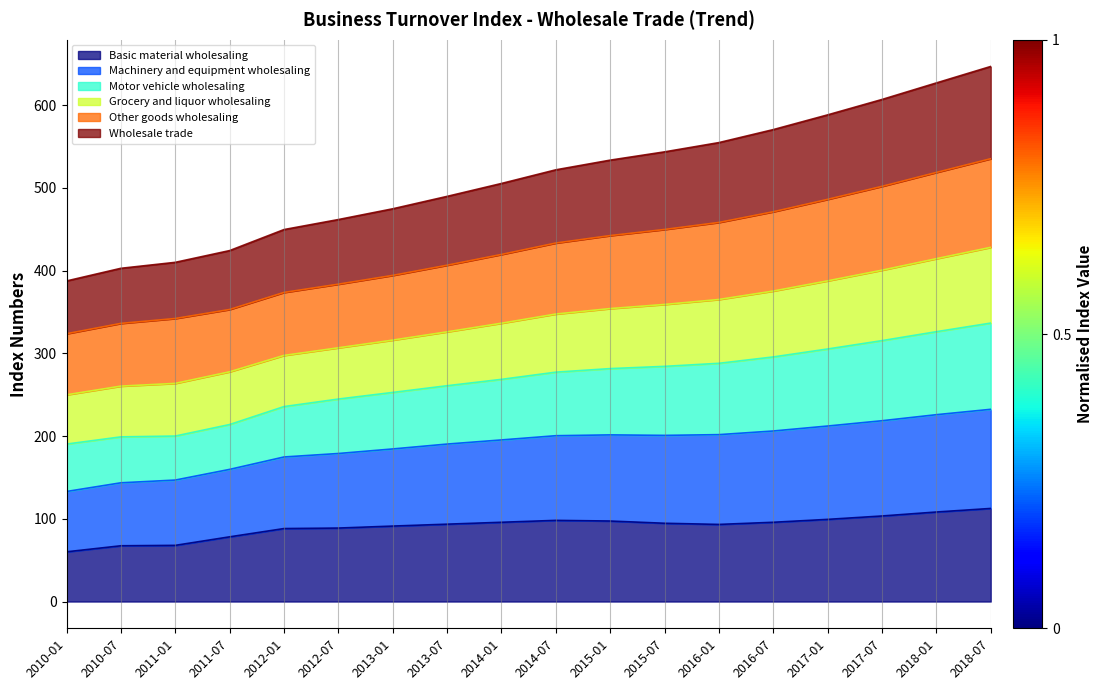

What position from the left is 2016-07?

14